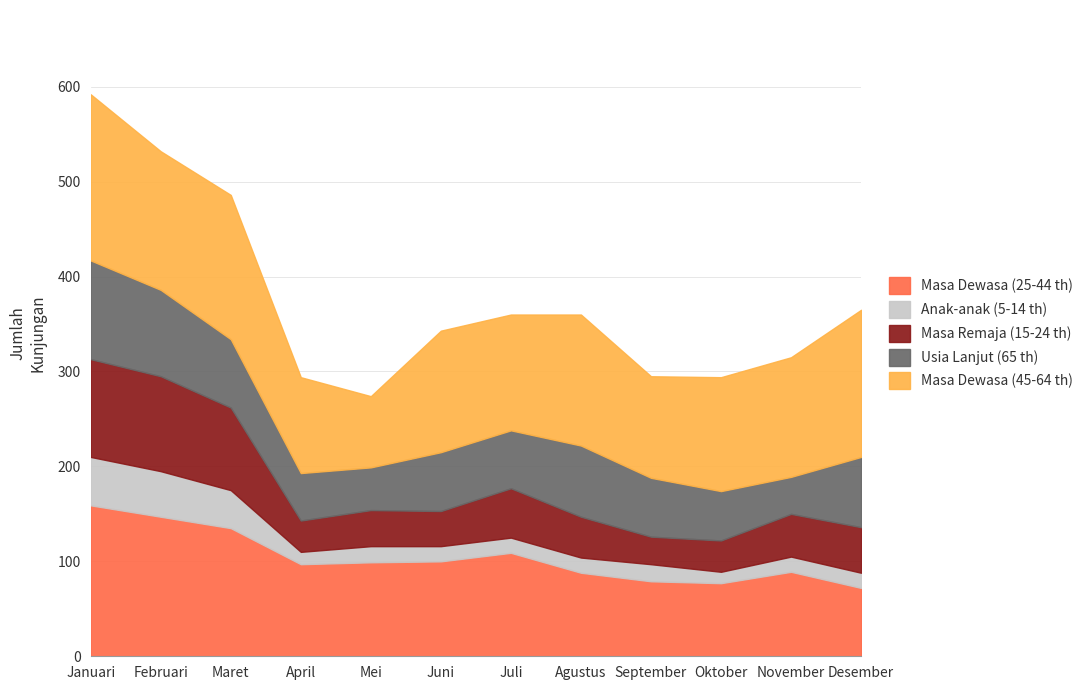

The value of Masa Dewasa (25-44 th) at November is 89. True or false?

True